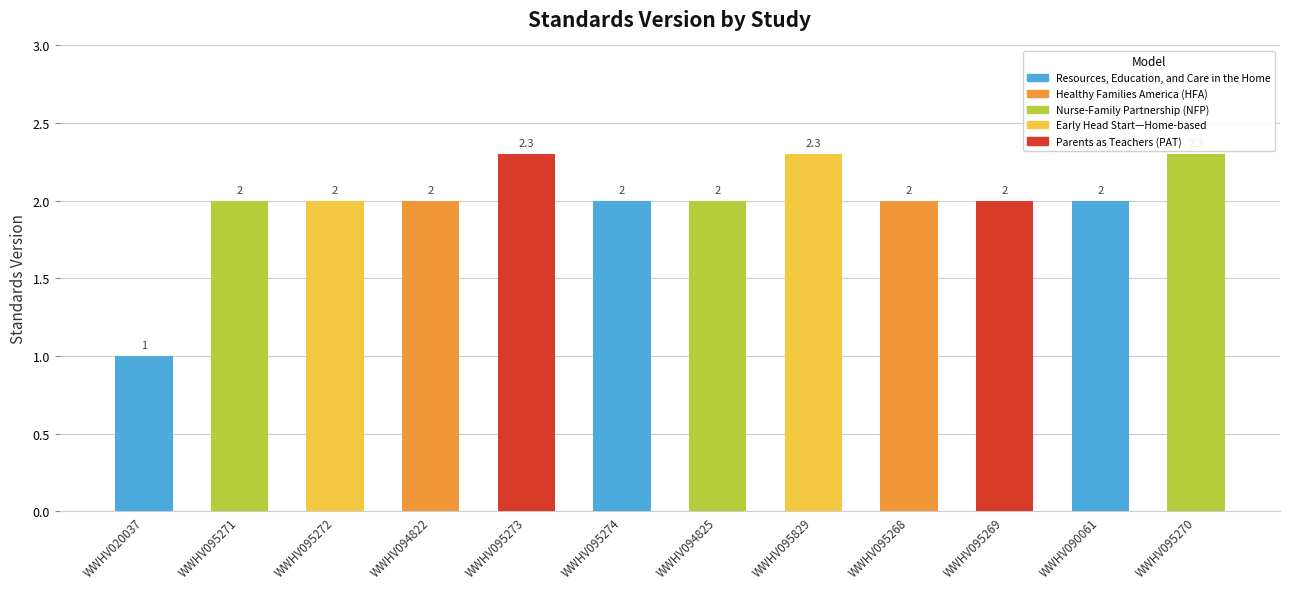

How many values are between 2 and 3?

11